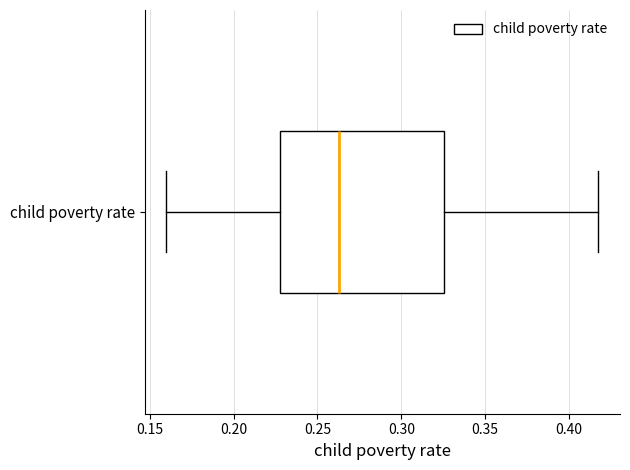

Where is the left edge of the box for child poverty rate on the x-axis? The values are not printed on the chart, so give them approximately, as read against the axis.

0.230